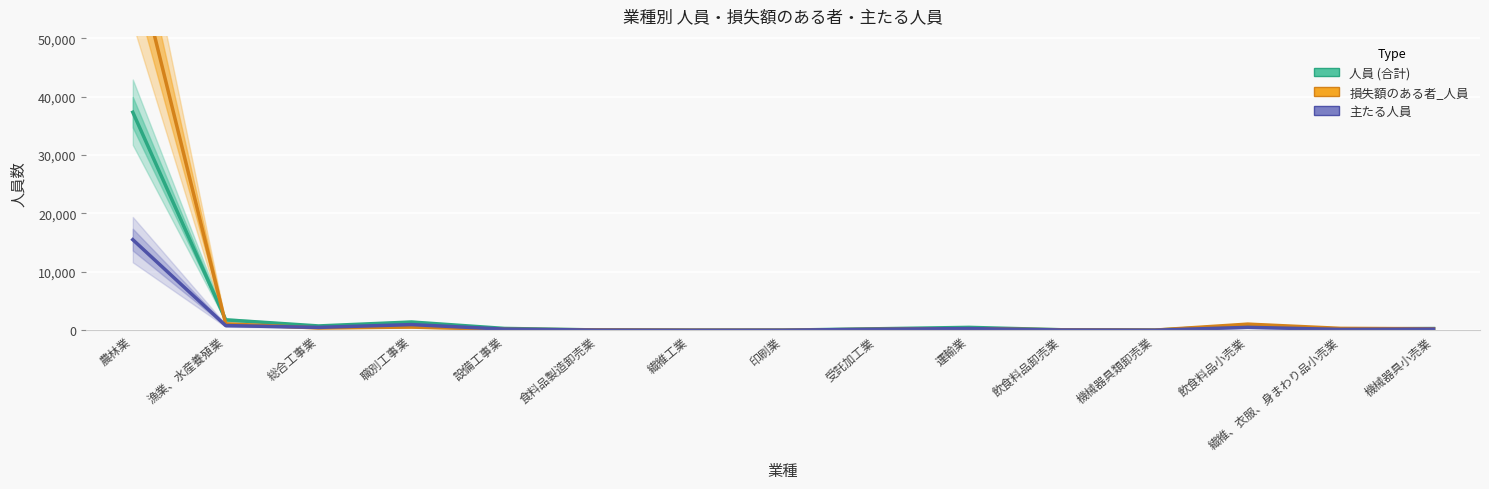

Reading left to right, what are all the values shown in this chart?

人員 (合計): 農林業=37334	漁業、水産養殖業=1796	総合工事業=750	職別工事業=1423	設備工事業=326	食料品製造卸売業=66	繊維工業=19	印刷業=34	受託加工業=264	運輸業=507	飲食料品卸売業=97	機械器具類卸売業=34	飲食料品小売業=828	繊維、衣服、身まわり品小売業=224	機械器具小売業=305
損失額のある者_人員: 農林業=65480	漁業、水産養殖業=1112	総合工事業=410	職別工事業=559	設備工事業=172	食料品製造卸売業=80	繊維工業=27	印刷業=22	受託加工業=173	運輸業=267	飲食料品卸売業=92	機械器具類卸売業=38	飲食料品小売業=1061	繊維、衣服、身まわり品小売業=336	機械器具小売業=273
主たる人員: 農林業=15520	漁業、水産養殖業=812	総合工事業=502	職別工事業=982	設備工事業=207	食料品製造卸売業=41	繊維工業=13	印刷業=21	受託加工業=186	運輸業=300	飲食料品卸売業=59	機械器具類卸売業=23	飲食料品小売業=511	繊維、衣服、身まわり品小売業=156	機械器具小売業=218